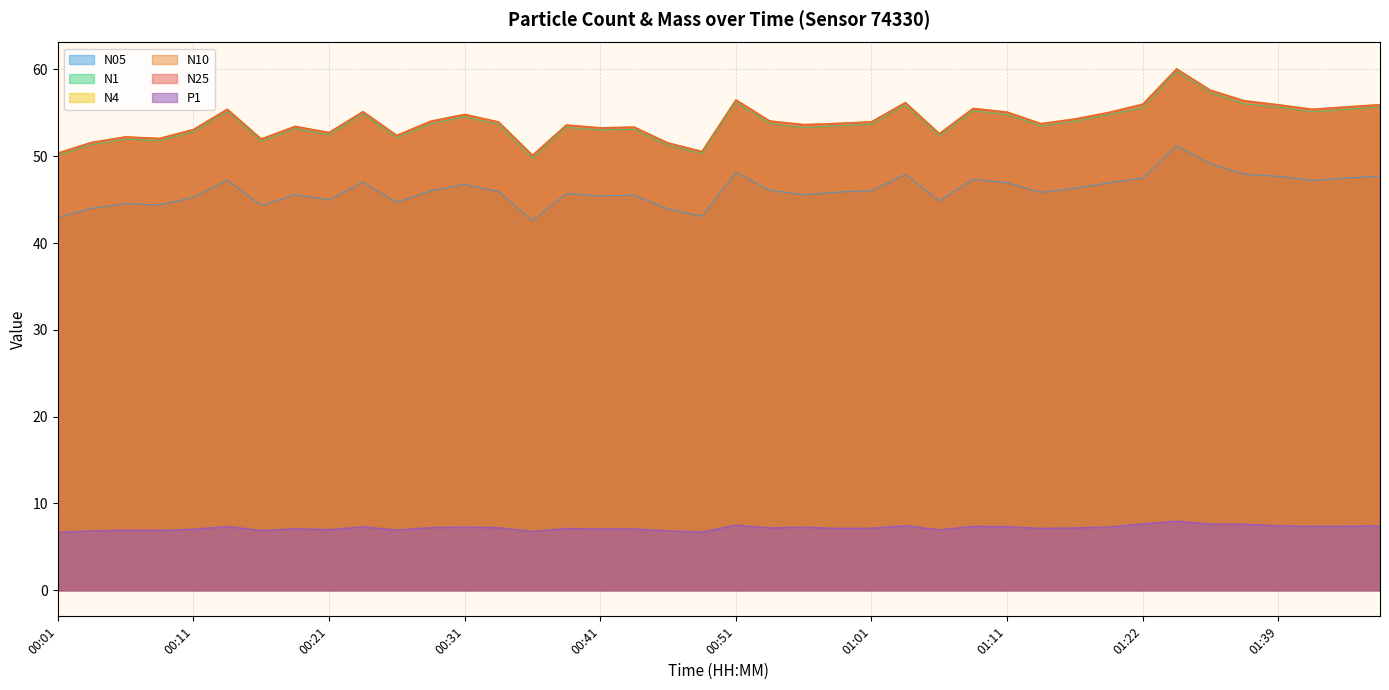

What position from the right is 01:31?

6